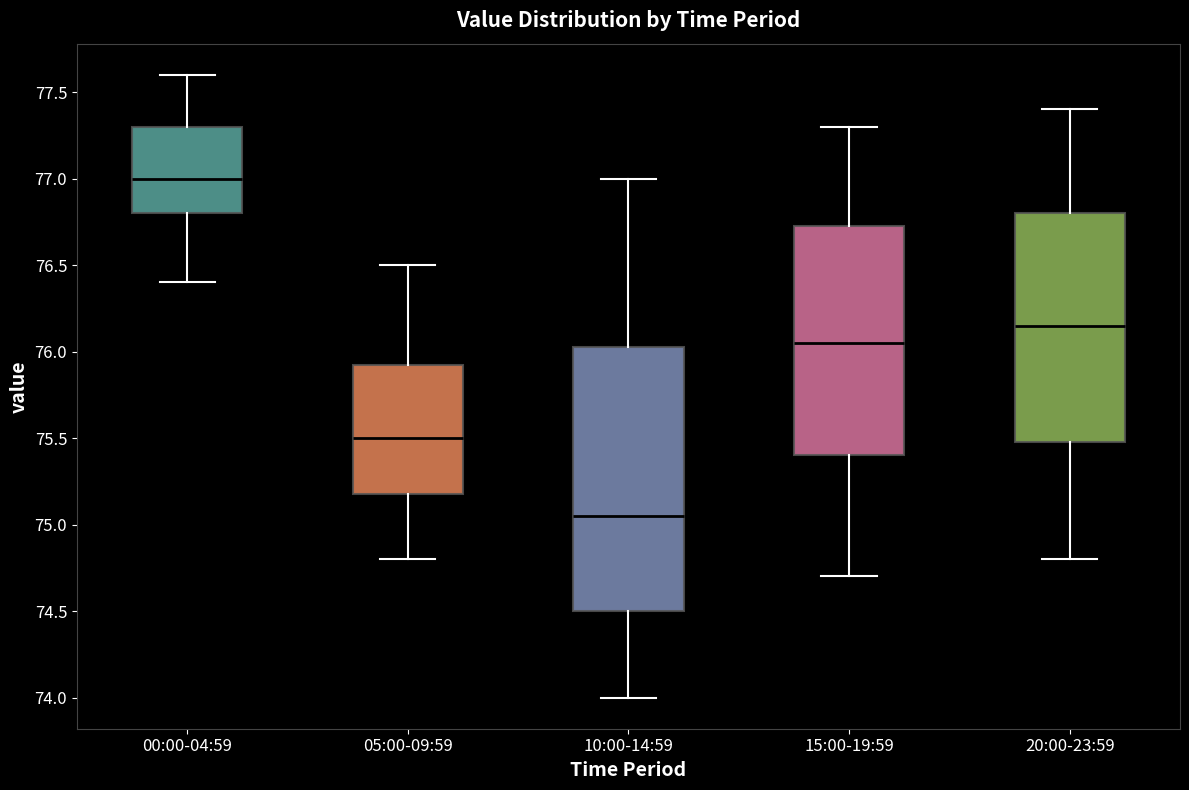

Reading left to right, transcribe this box plot: for each box, give where its median line is, the range the box spans, and where its two whiskers end, as read against the y-axis. The values are not printed on the chart, so give them approximately, as read against the axis.

00:00-04:59: median 77.00, box 76.80 to 77.30, whiskers 76.40 to 77.60
05:00-09:59: median 75.50, box 75.20 to 75.95, whiskers 74.80 to 76.50
10:00-14:59: median 75.05, box 74.50 to 76.05, whiskers 74.00 to 77.00
15:00-19:59: median 76.05, box 75.40 to 76.75, whiskers 74.70 to 77.30
20:00-23:59: median 76.15, box 75.50 to 76.80, whiskers 74.80 to 77.40